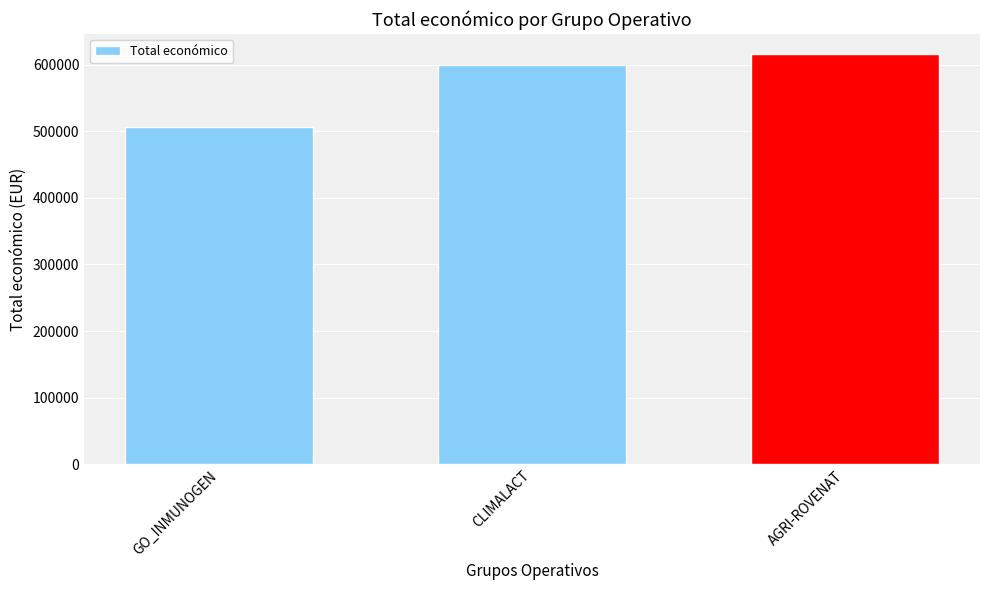

What is the label of the 1st bar from the right?

AGRI-ROVENAT